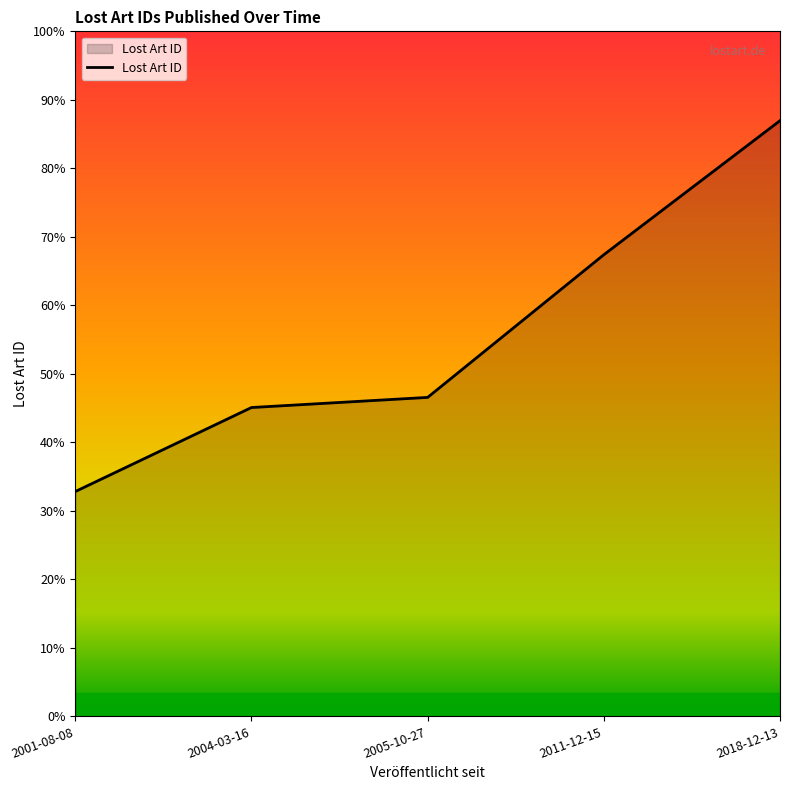

What is the label of the 4th point from the left?

2011-12-15